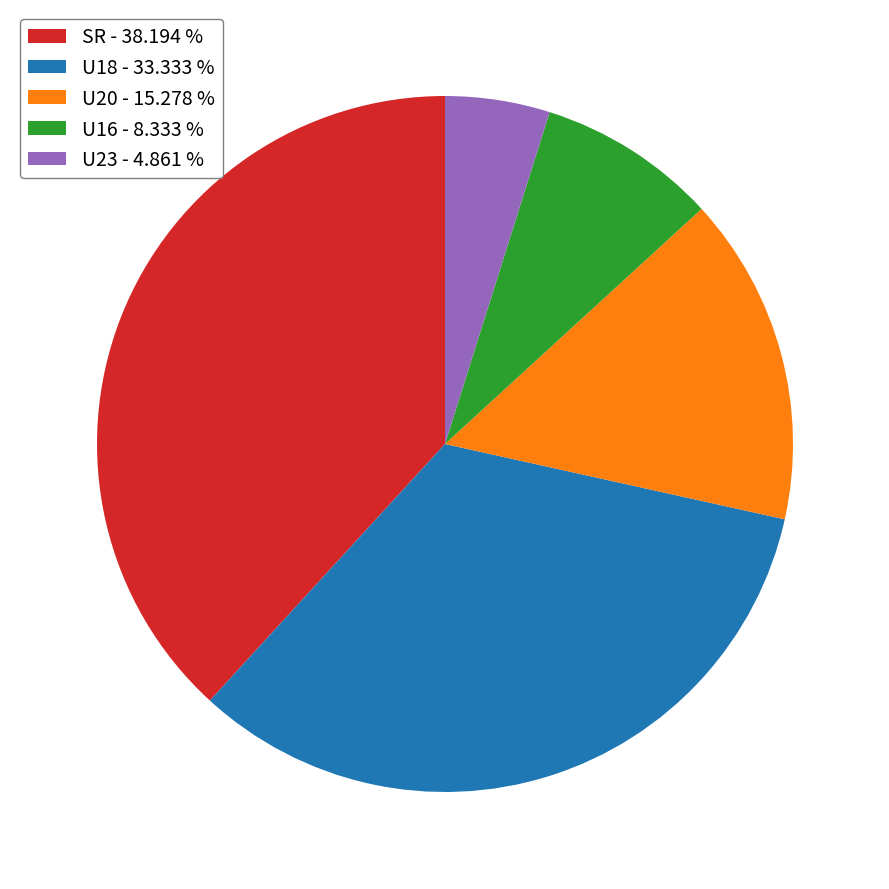

Is the sum of U18 - 33.333 % and U23 - 4.861 % greater than half?

No